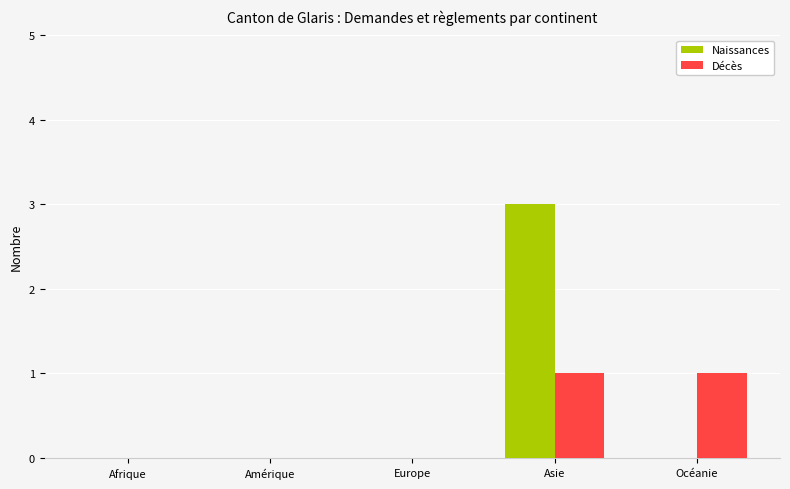

How many data points does each series have?

5